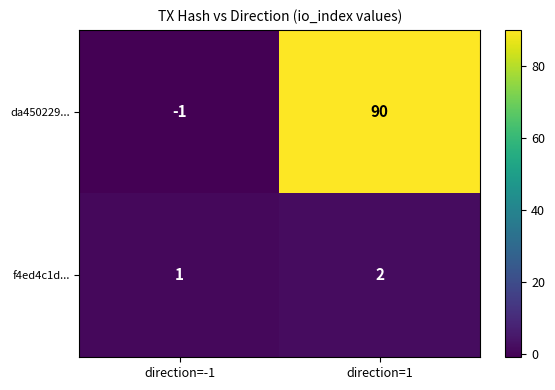

List the series in order of their peak value, highest first.

da450229..., f4ed4c1d...